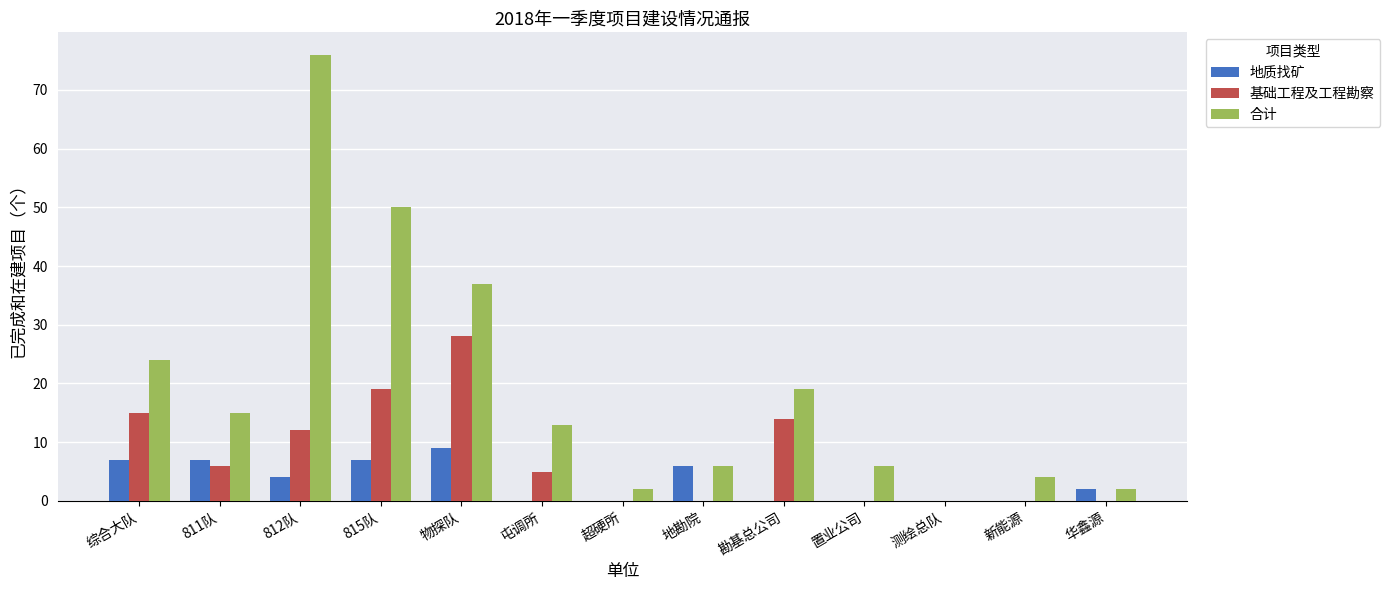

Which label corresponds to the largest value in the chart?

812队